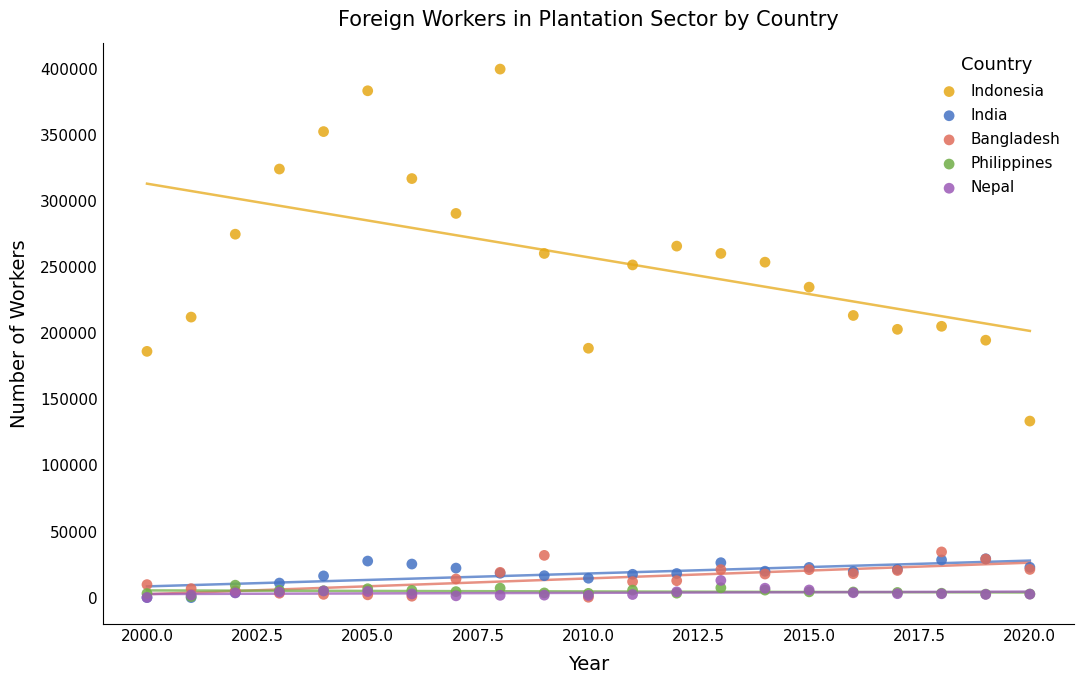

Which series has the largest Y range (max minus min)?

Indonesia